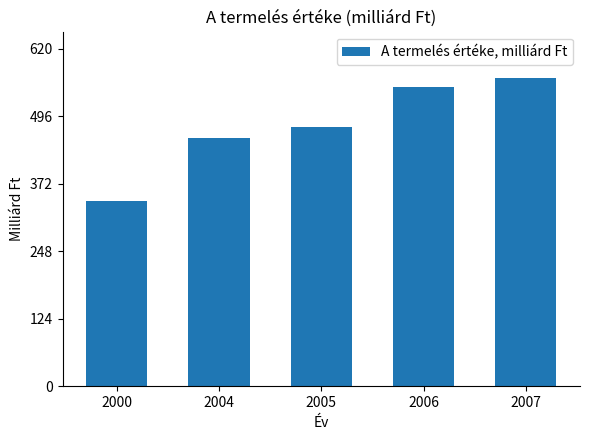

The chart shows a value of 566.4 at 2007. True or false?

True